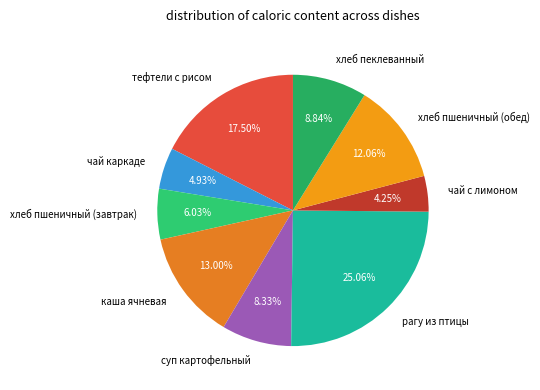

How much of the chart is everything except хлеб пшеничный (обед)?

87.9%